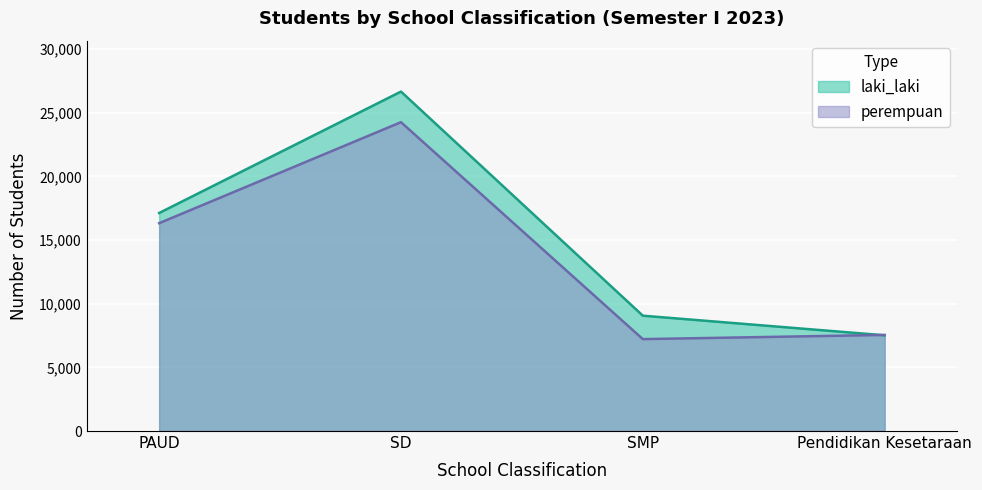

After their last crossing, which series has the higher values: perempuan or laki_laki?

perempuan